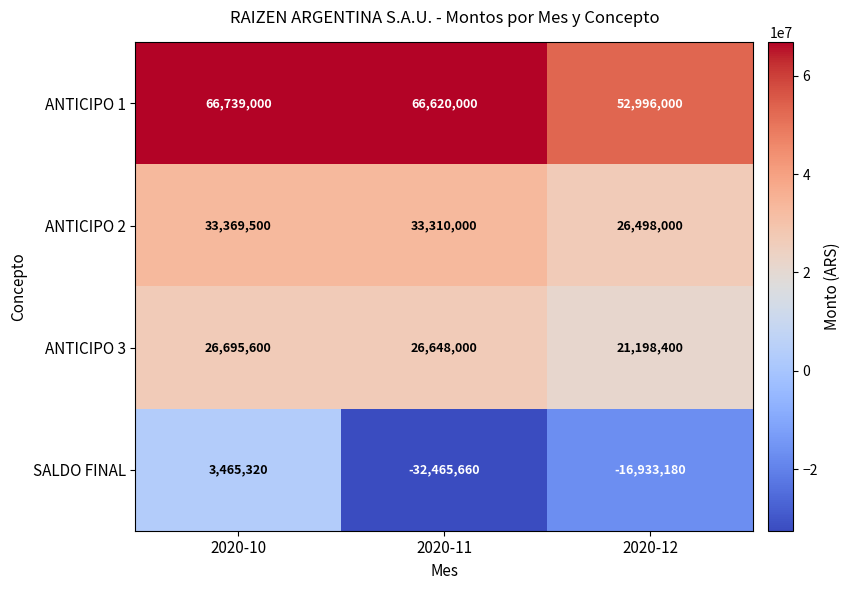

Reading right to left, what are all the values shown in this chart?

ANTICIPO 1: 52996000	66620000	66739000
ANTICIPO 2: 26498000	33310000	33369500
ANTICIPO 3: 21198400	26648000	26695600
SALDO FINAL: -16933180	-32465660	3465320